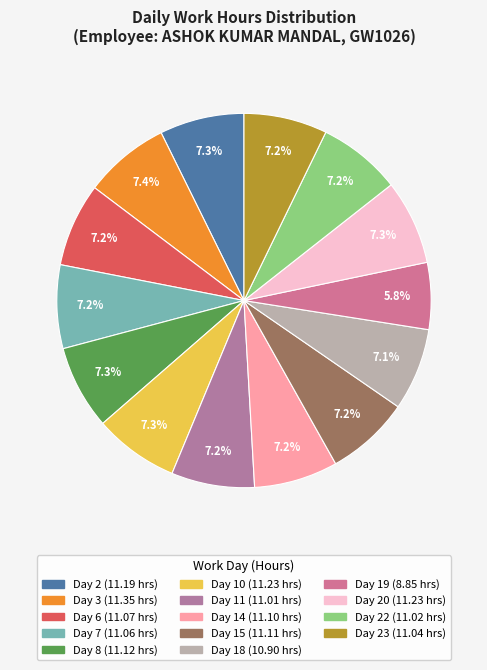

How many segments does this pie chart have?

14